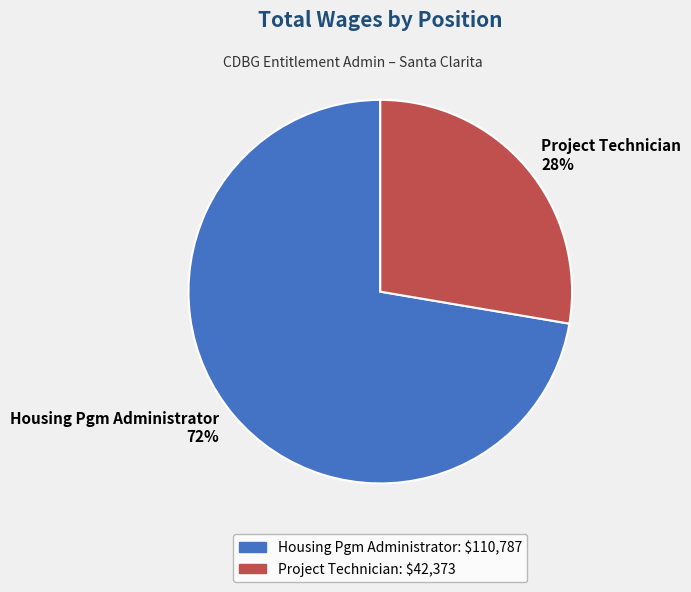

Is it true that Housing Pgm Administrator is 81% of the pie?

False